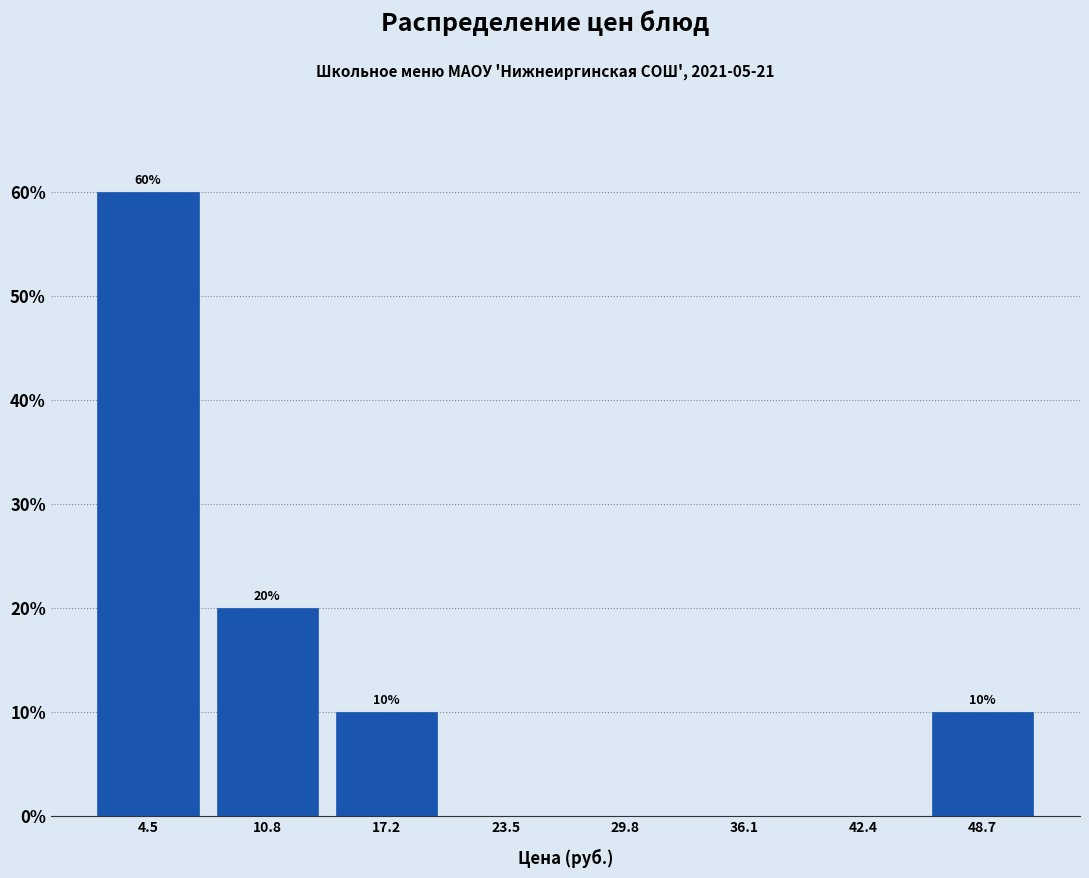

Over which range of the x-axis is the bar tallest?

1 to 8